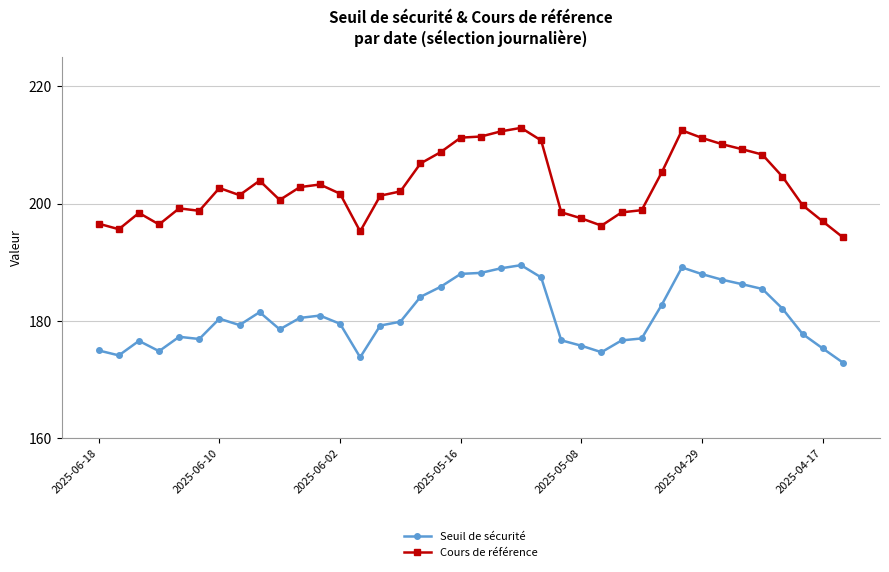

True or false: Seuil de sécurité has more than 0 points higher than both neighbors.

True